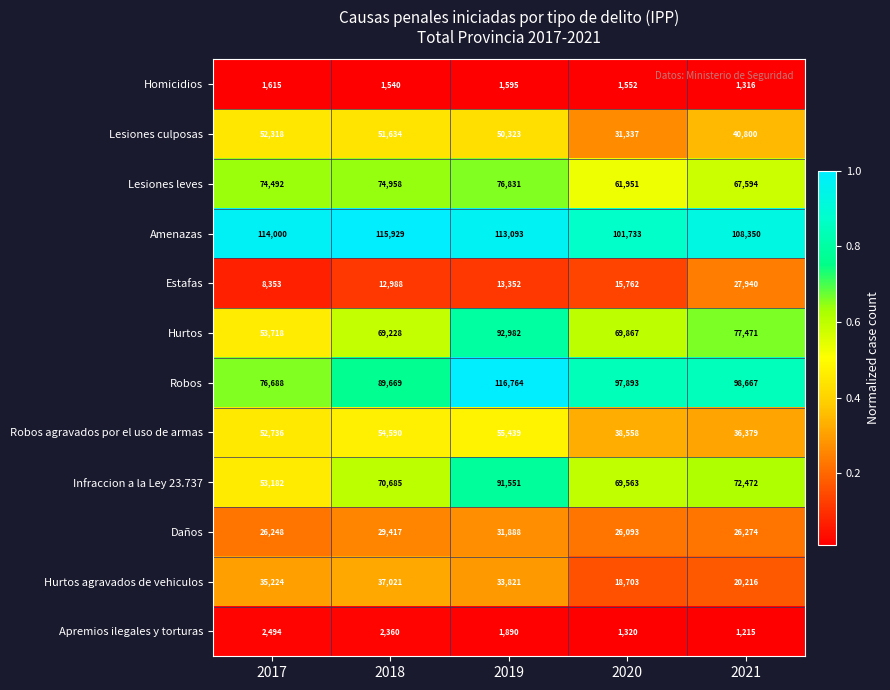

Where is Daños nearest to the value 28990?

2018